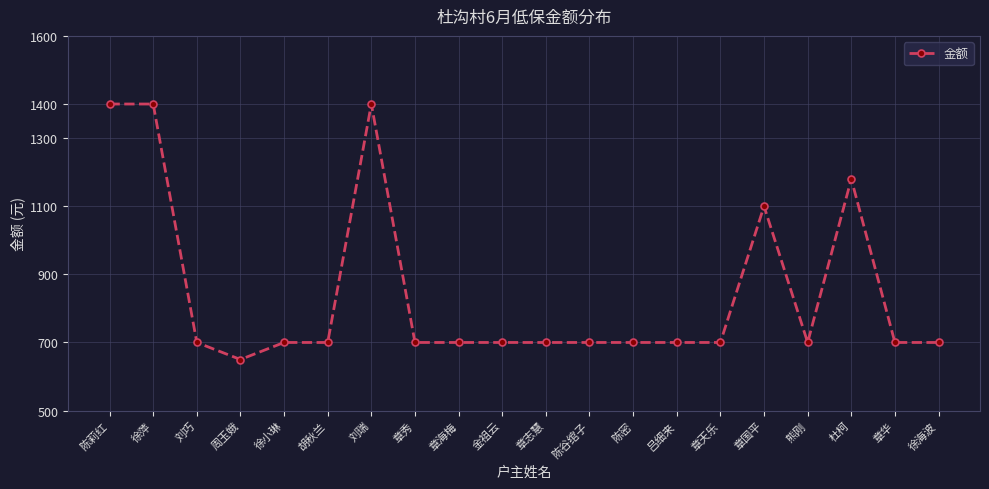

What is the difference between the second highest and second lowest values?

700